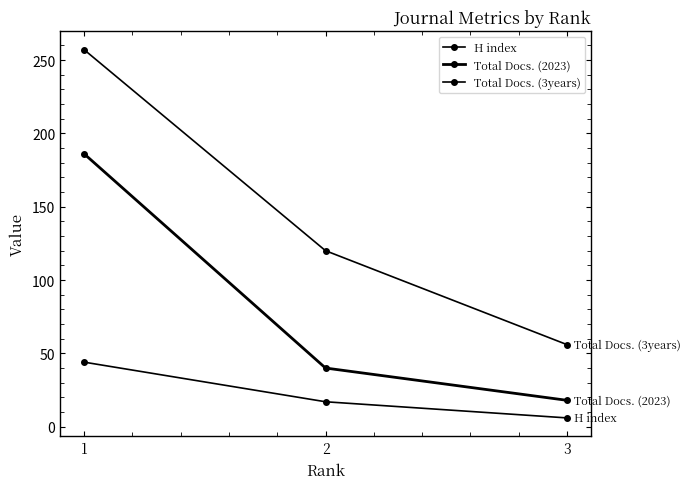

The value of Total Docs. (3years) at 3 is 56. True or false?

True